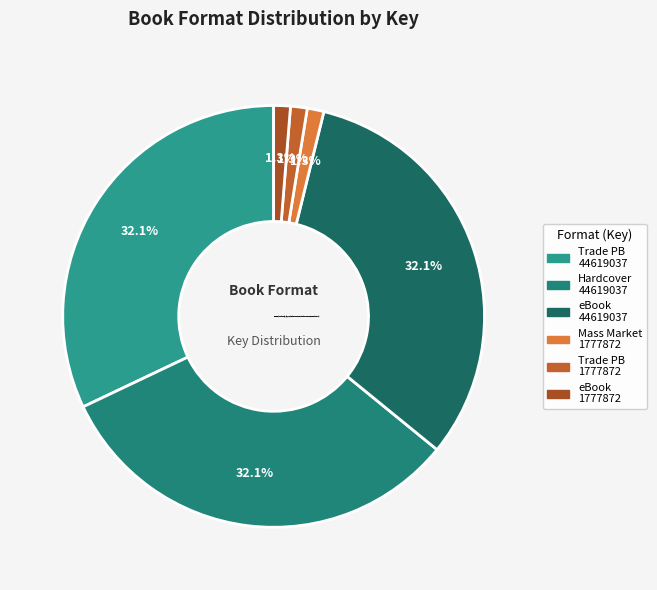

Does any single category account for the majority?

No